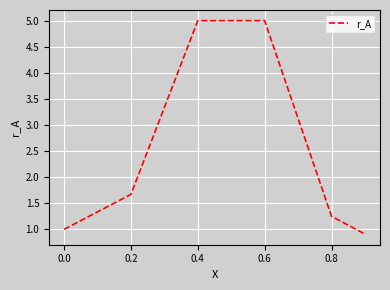

What is the difference between the maximum and minimum values?

4.1